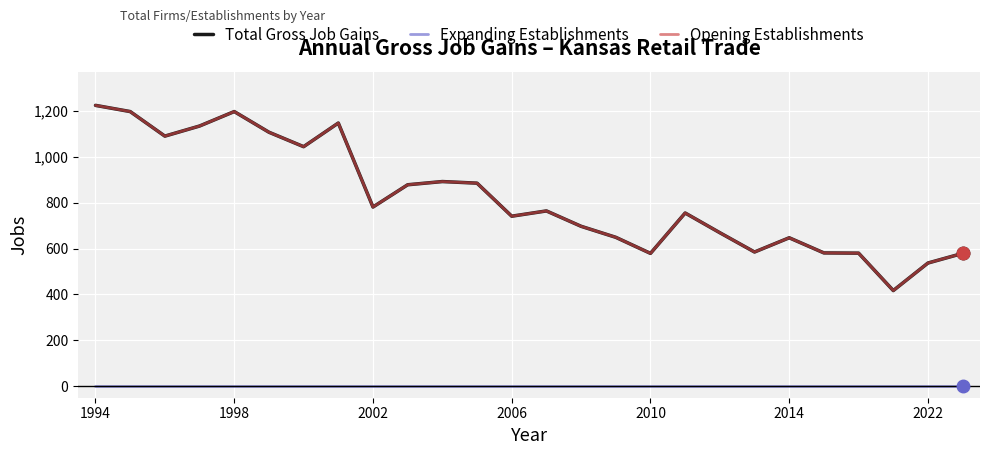

Reading right to left, transcribe all the data shown in this chart.

Total Gross Job Gains: 579	537	417	580	581	647	585	669	755	579	649	697	764	741	885	892	878	781	1147	1044	1107	1197	1134	1090	1197	1224
Expanding Establishments: 0	0	0	0	0	0	0	0	0	0	0	0	0	0	0	0	0	0	0	0	0	0	0	0	0	0
Opening Establishments: 579	537	417	580	581	647	585	669	755	579	649	697	764	741	885	892	878	781	1147	1044	1107	1197	1134	1090	1197	1224